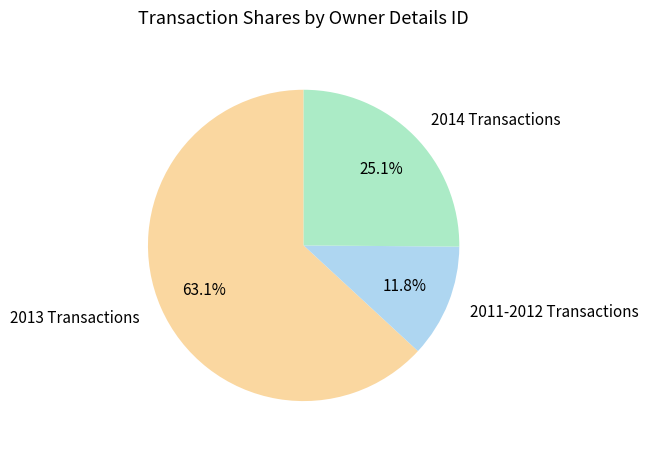

What is the ratio of the value at 2014 Transactions to the value at 2013 Transactions?

0.4